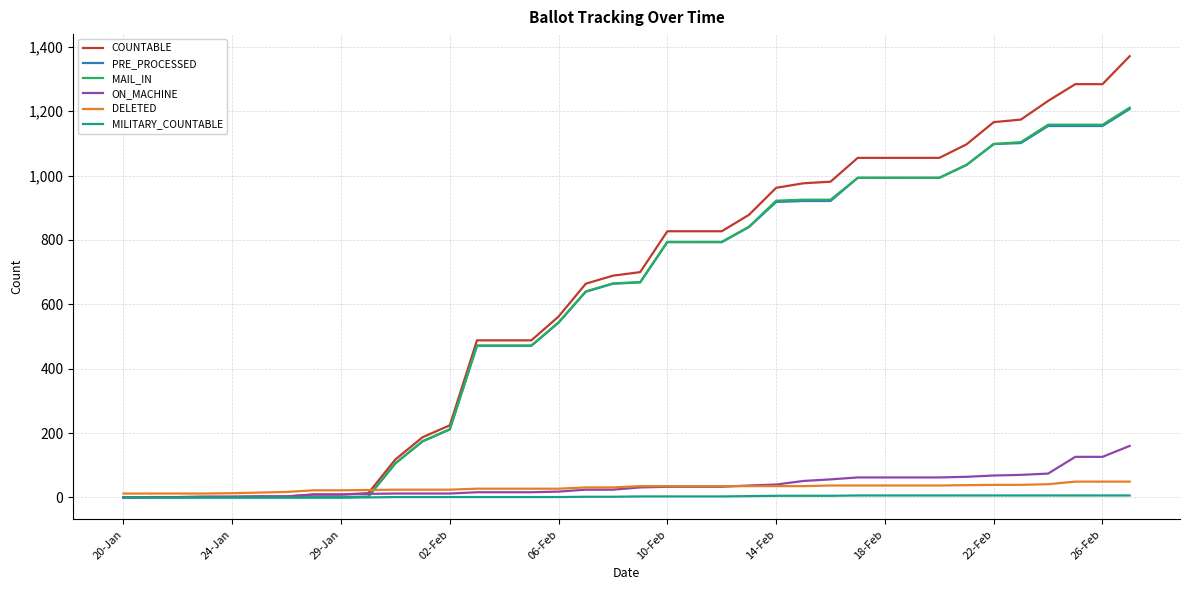

What is the highest value of the MAIL_IN series?

1211